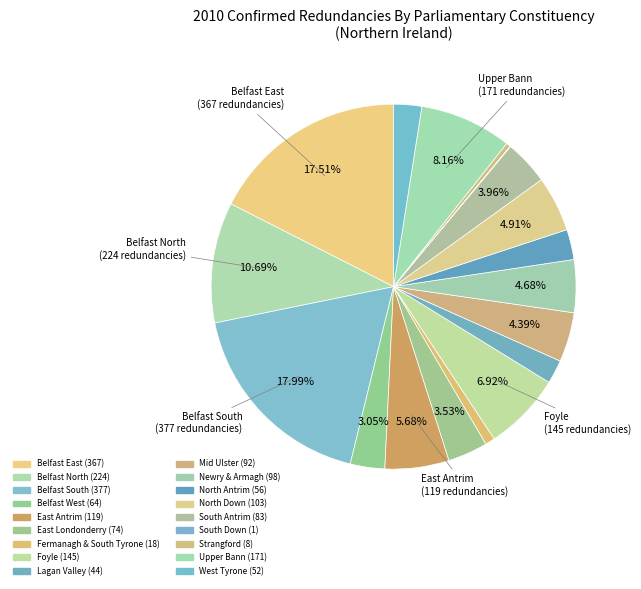

True or false: Lagan Valley accounts for 2% of the total.

True